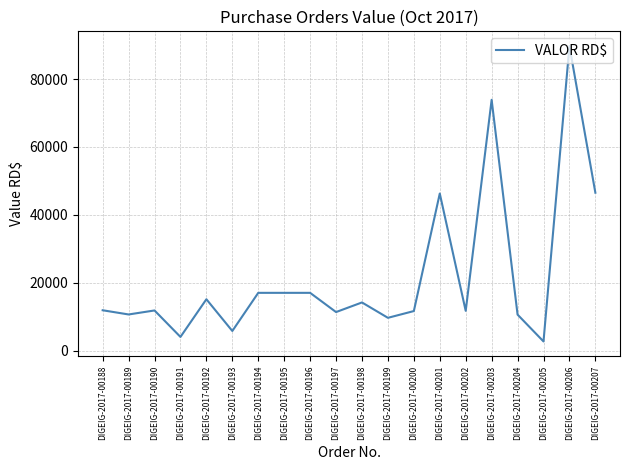

Does the chart have visible grid lines?

Yes